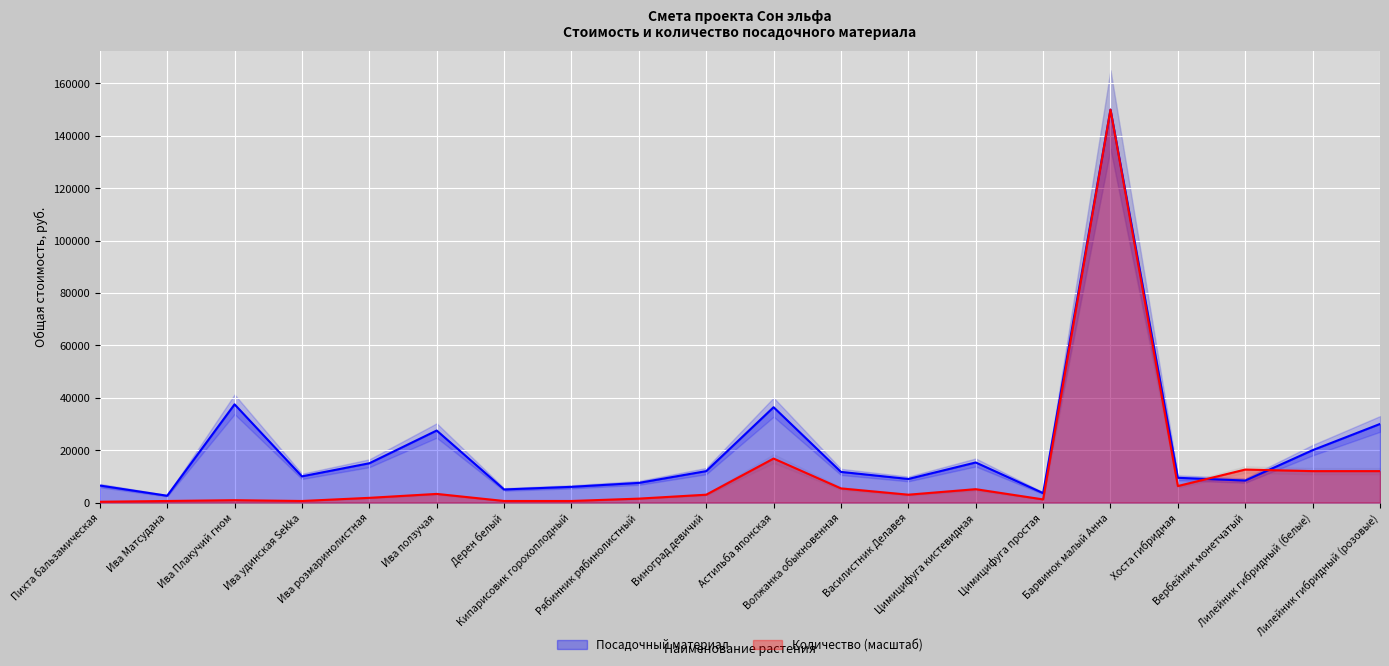

The Количество series shows 1640 at Ива ползучая. True or false?

False